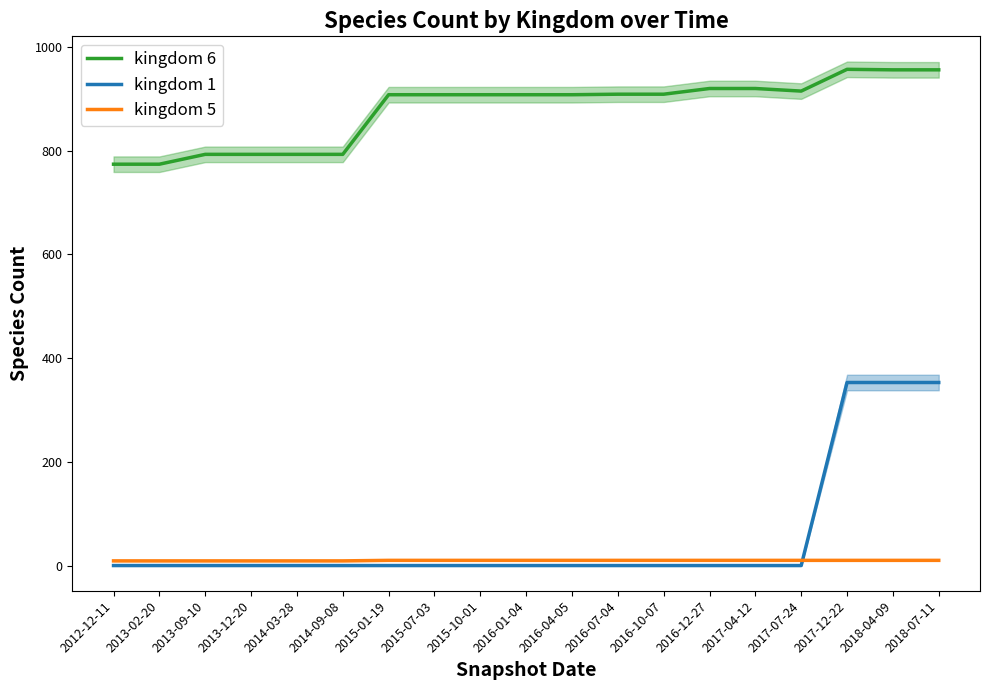

List the series in order of their peak value, lowest first.

kingdom 5, kingdom 1, kingdom 6